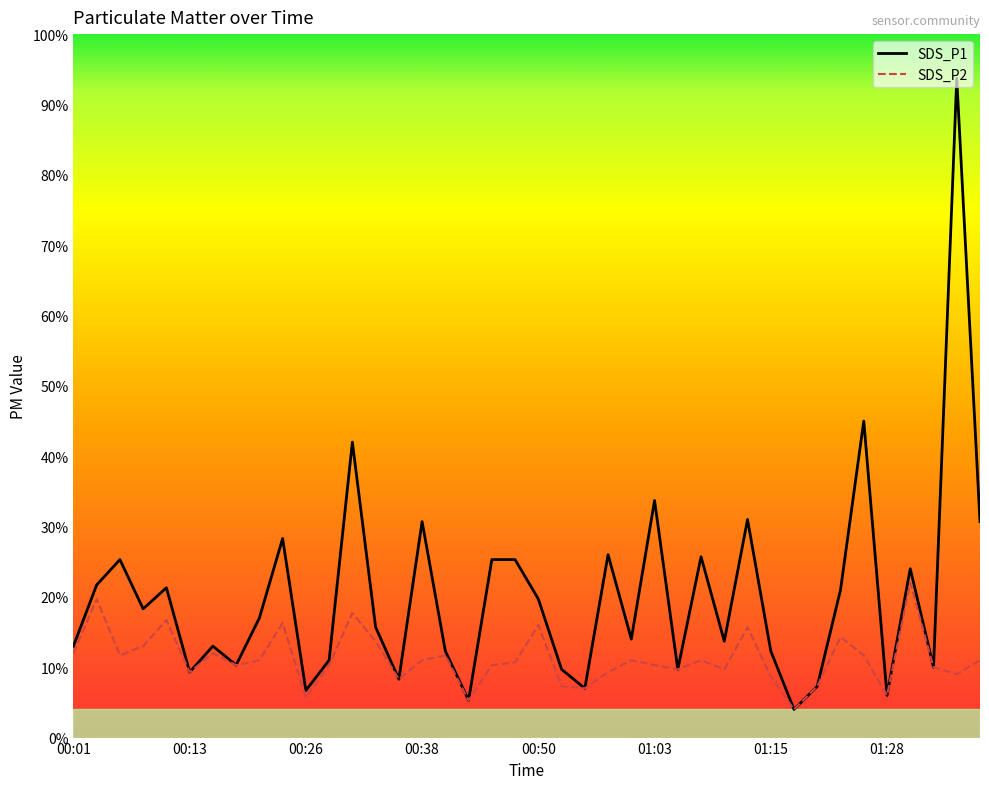

Where is SDS_P2 nearest to the value 1?

37